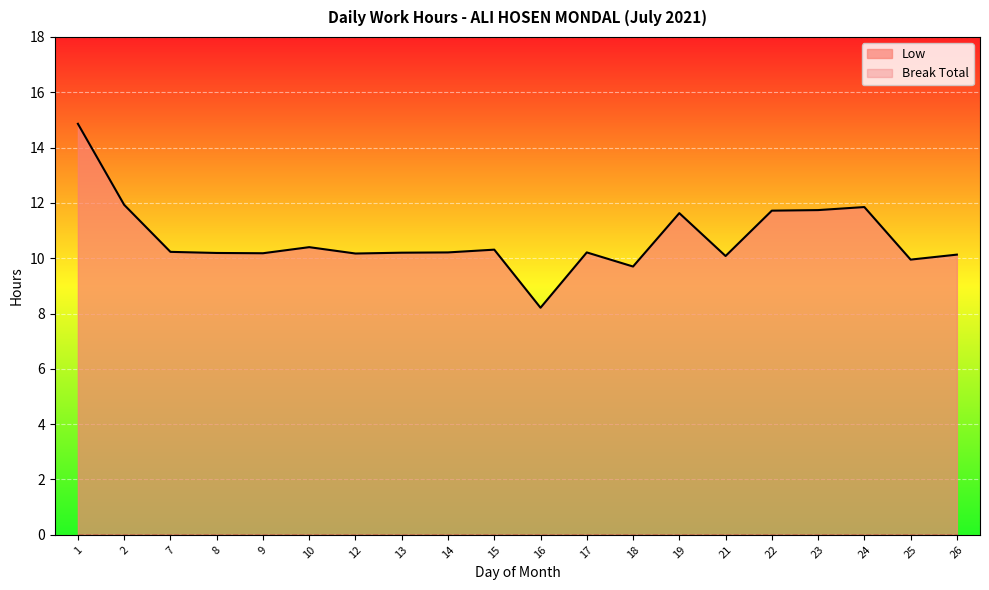

What is the difference between the second highest and minimum values?

3.7